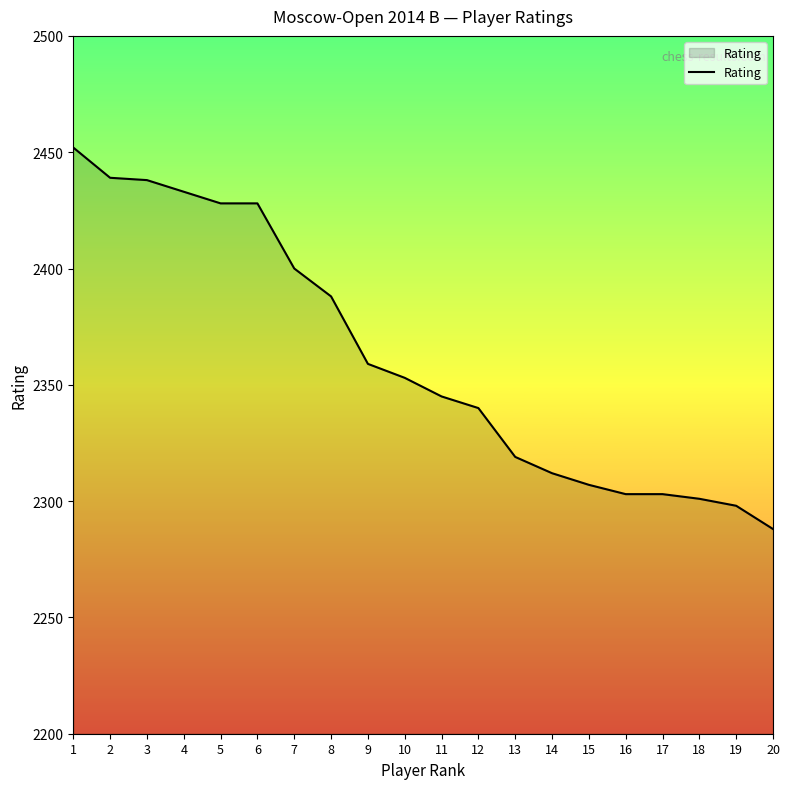

What is the change in value from 14 to 18?

-11